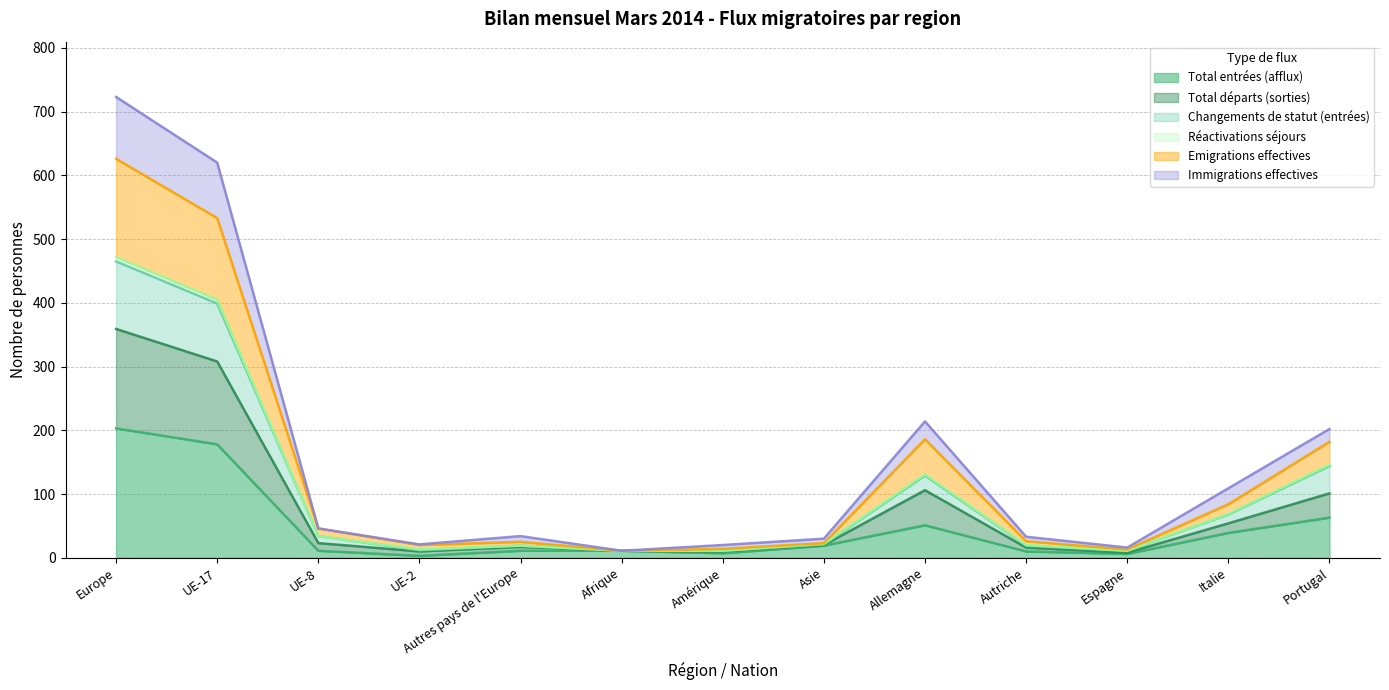

Where is the first local minimum for Total entrées (afflux)?

UE-2